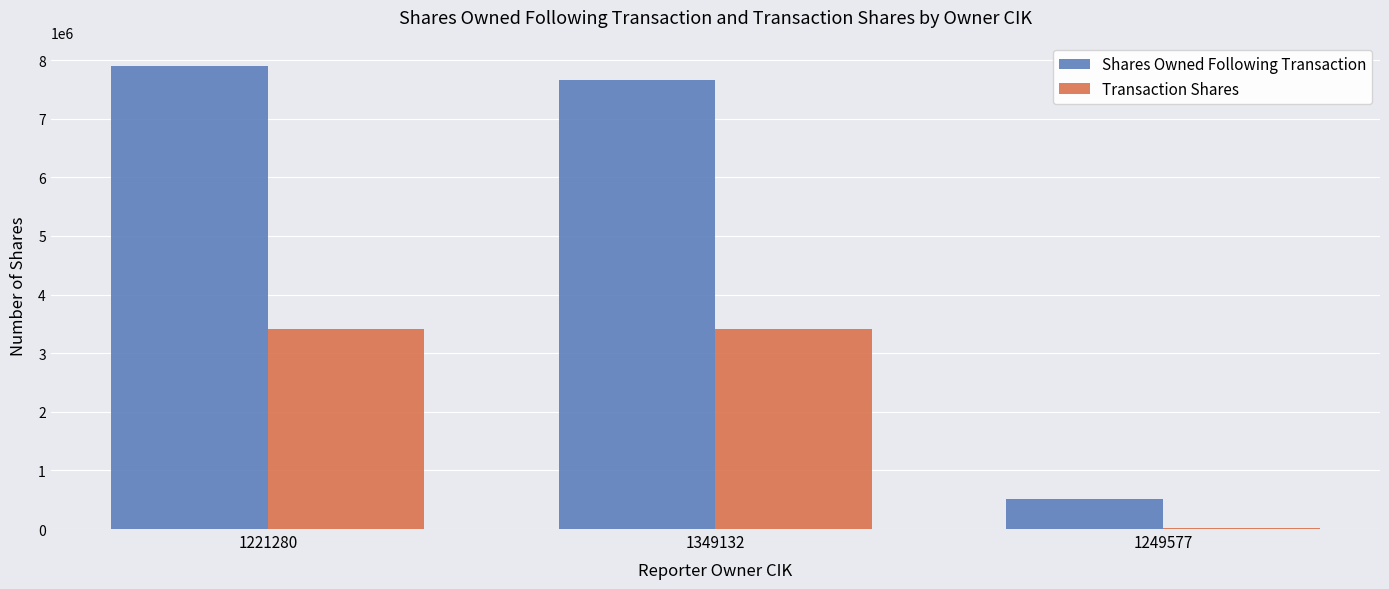

At which label is Shares Owned Following Transaction closest to 4211301?

1349132